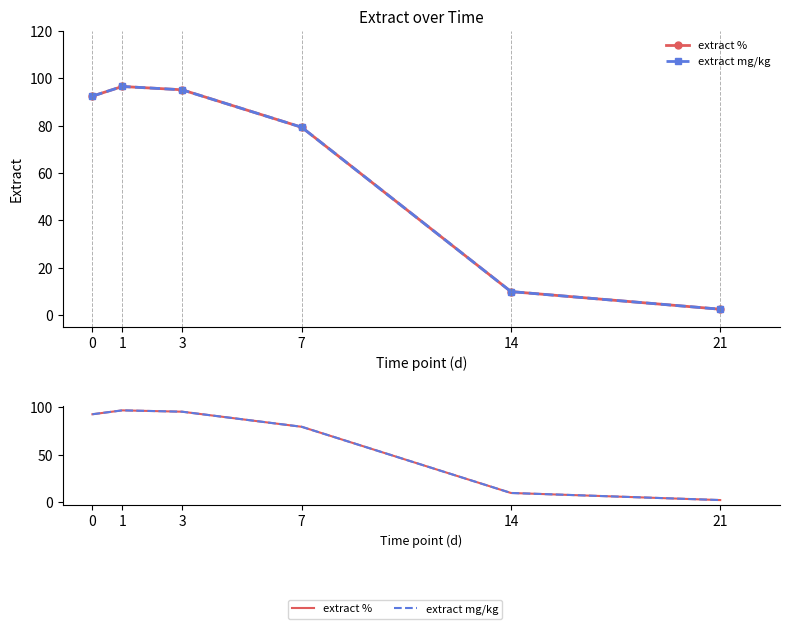

Reading left to right, list all the values displayed in this chart.

extract %: 92.5	96.5	95.1	79.3	9.9	2.5
extract mg/kg: 92.5	96.5	95.1	79.3	9.9	2.5